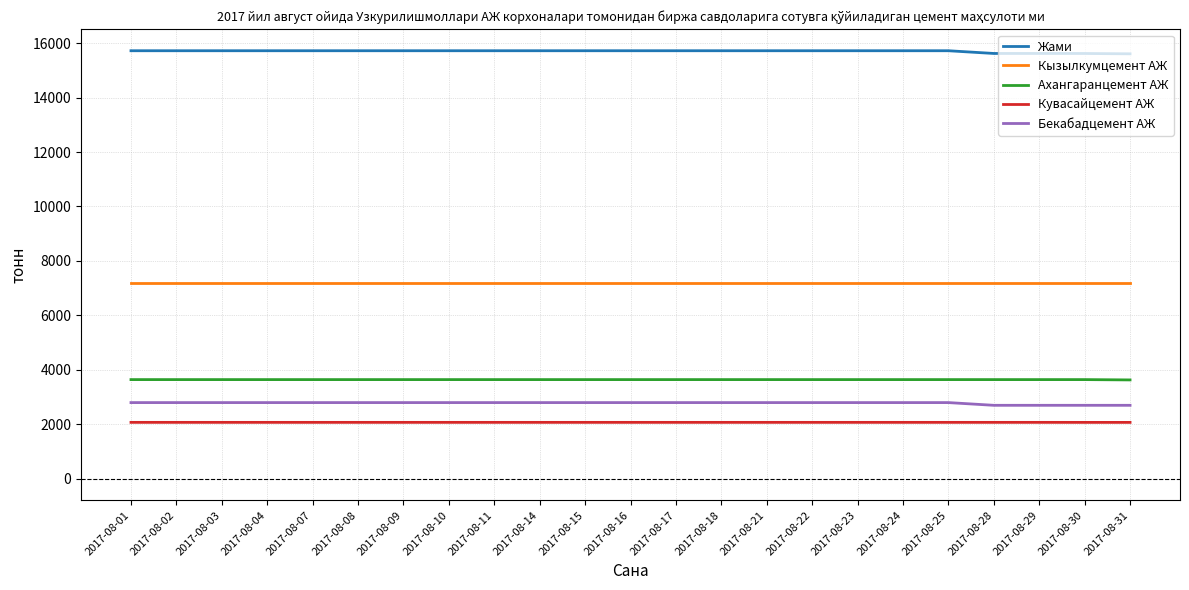

What is the difference between the Жами values at 2017-08-04 and 2017-08-31?

113